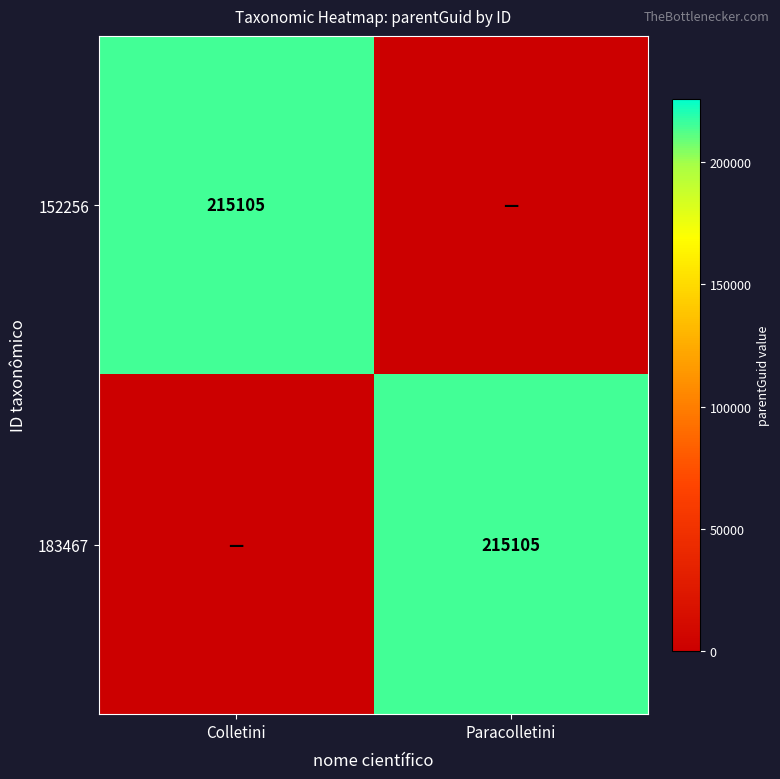

What is the spread (max minus min) of values at Paracolletini?

215105